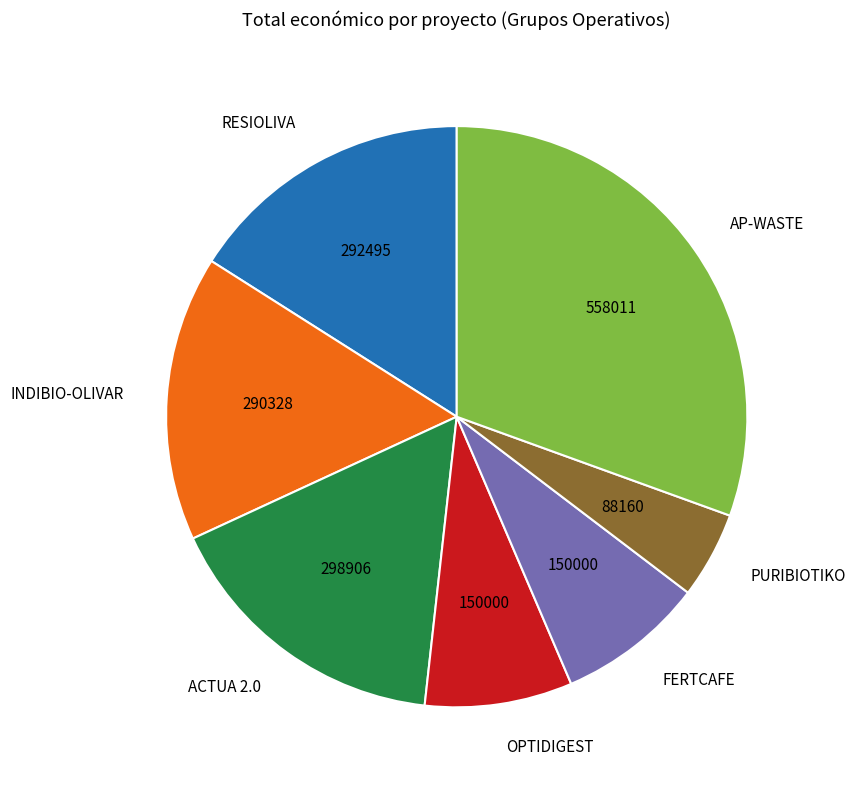

The FERTCAFE slice represents 8% of the pie. True or false?

True